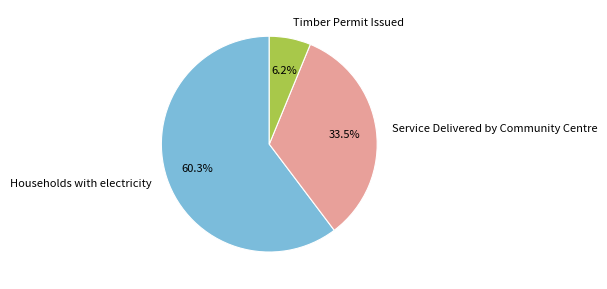

Which slice is the smallest?

Timber Permit Issued